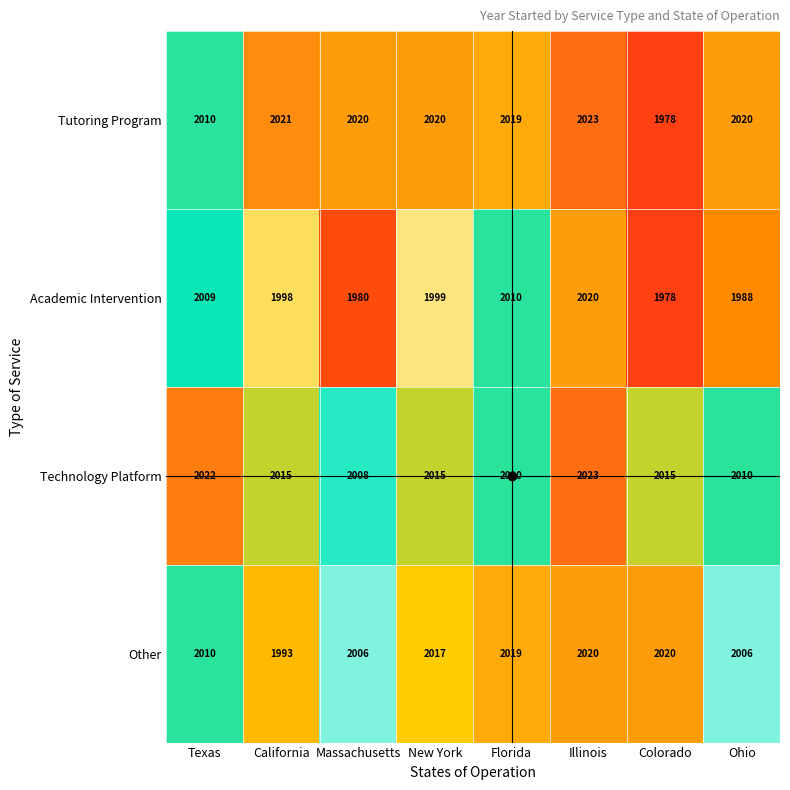

What is the difference between the maximum and minimum values in the Other series?

27